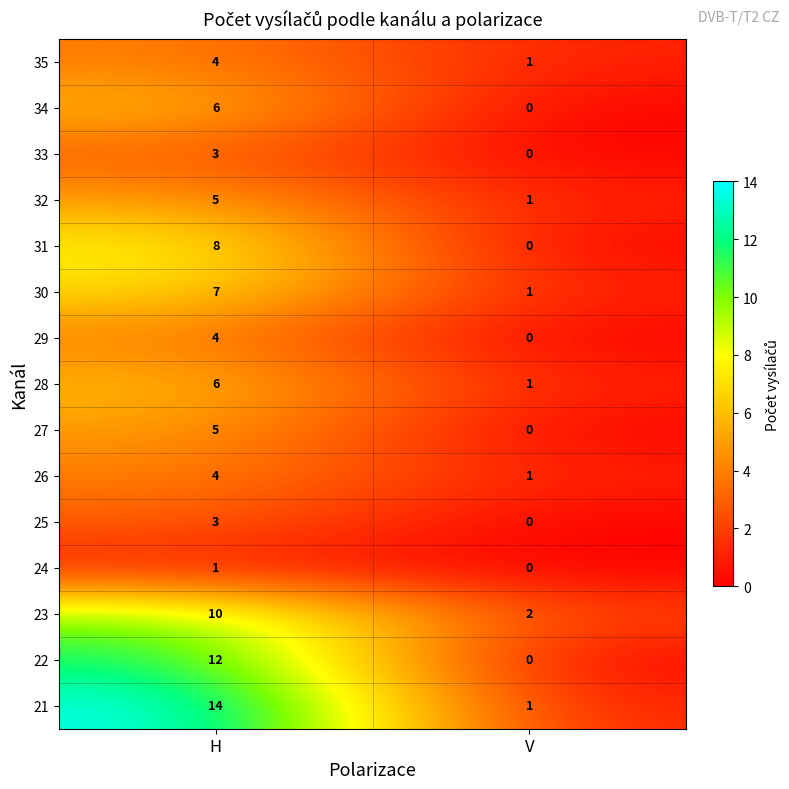

Reading left to right, transcribe all the data shown in this chart.

35: 4	1
34: 6	0
33: 3	0
32: 5	1
31: 8	0
30: 7	1
29: 4	0
28: 6	1
27: 5	0
26: 4	1
25: 3	0
24: 1	0
23: 10	2
22: 12	0
21: 14	1